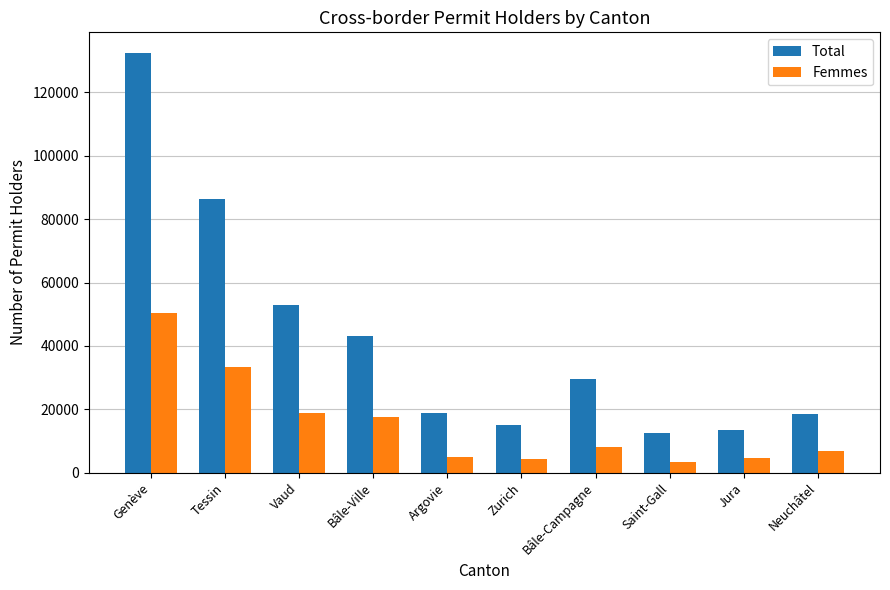

Where is Total nearest to the value 72428?

Tessin